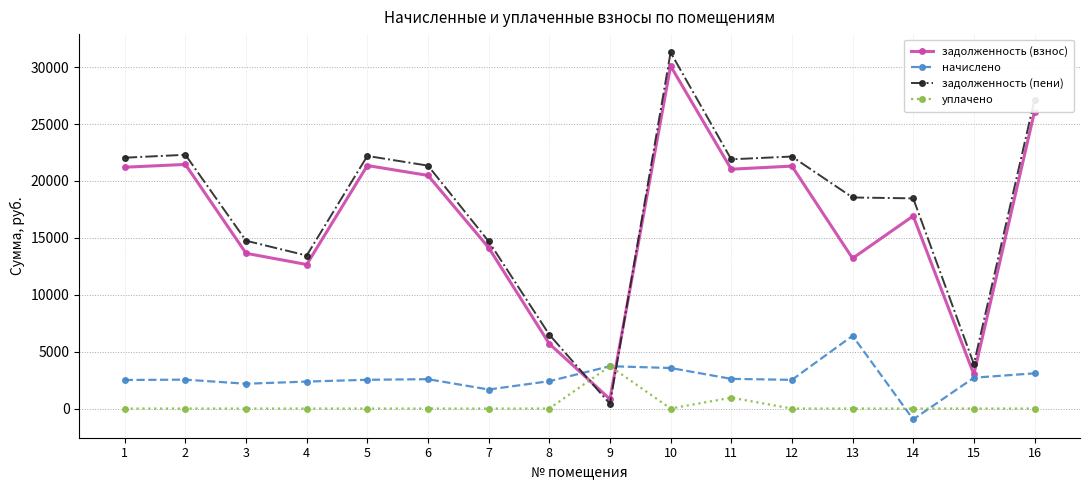

What is the difference between the maximum and second lowest values in the начислено series?

4718.4